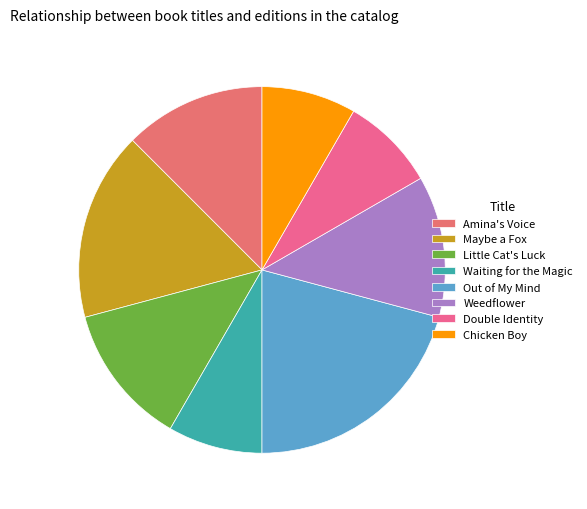

To the nearest percent, what is the difference between the largest and smallest slice percentages?

12%